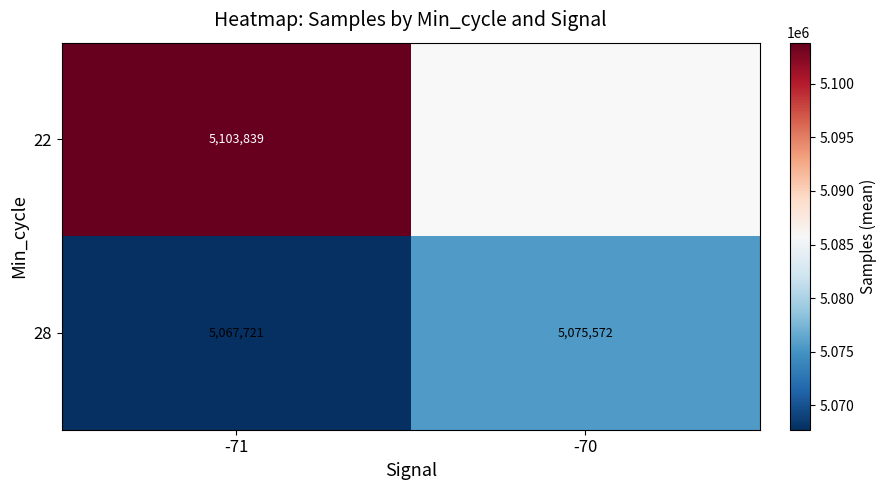

How many categories are shown in the chart?

2